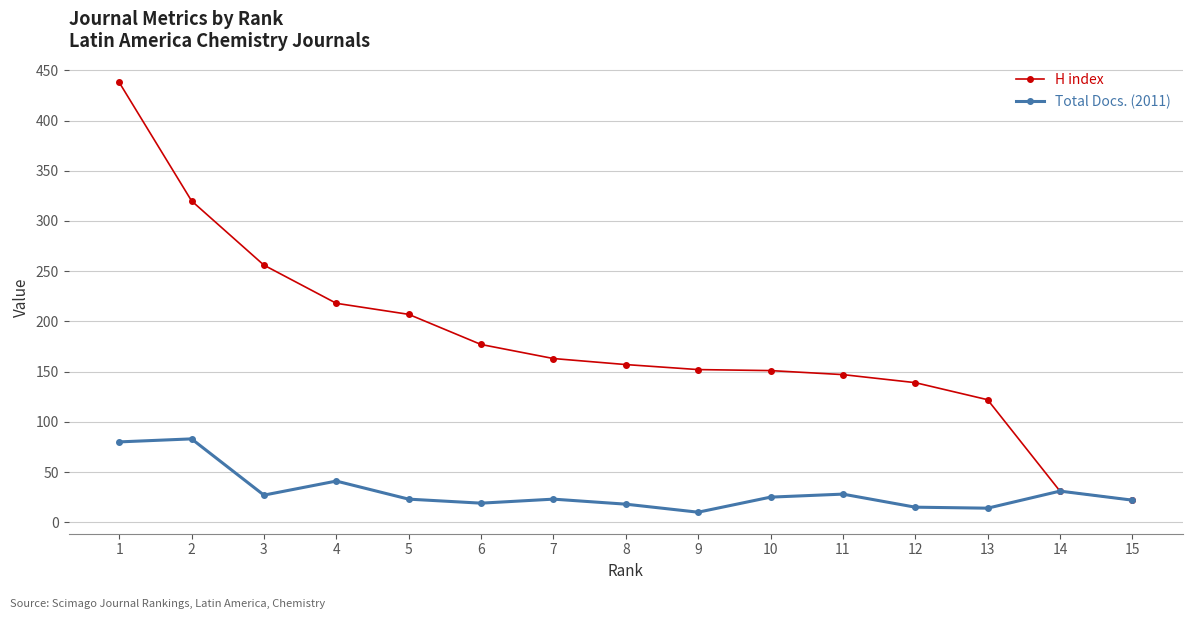

What is the maximum value shown in the chart?

438